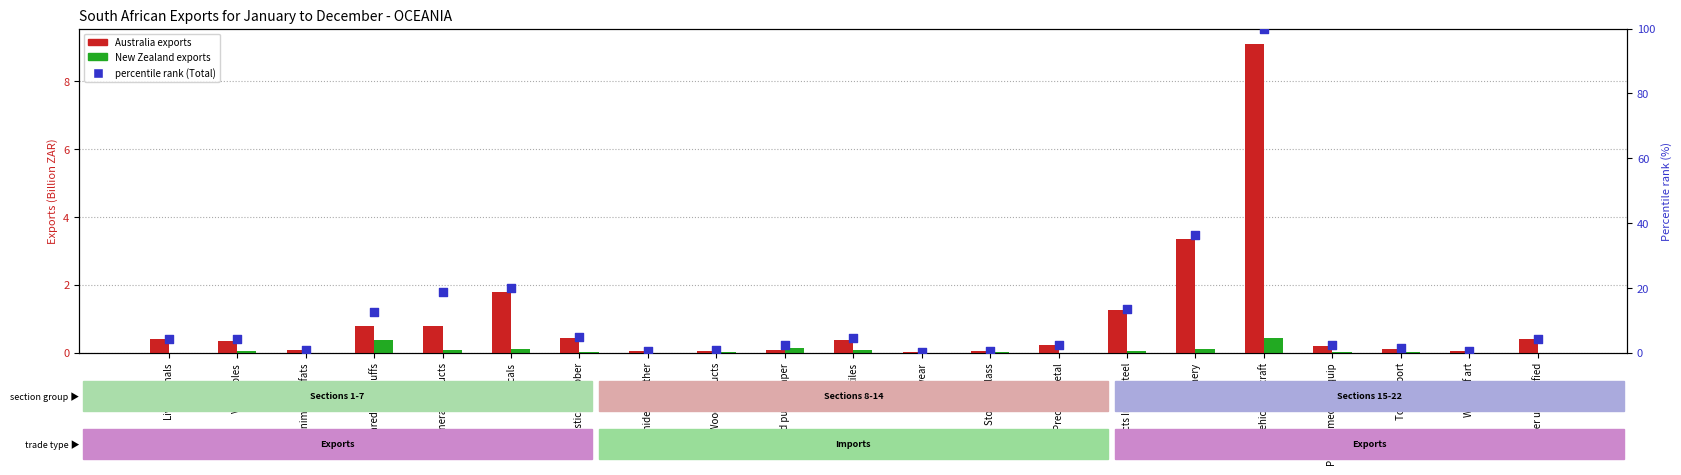

What are all the series names shown in the legend?

Australia (Exports, $B), New Zealand (Exports, $B), Percentile rank (Total)